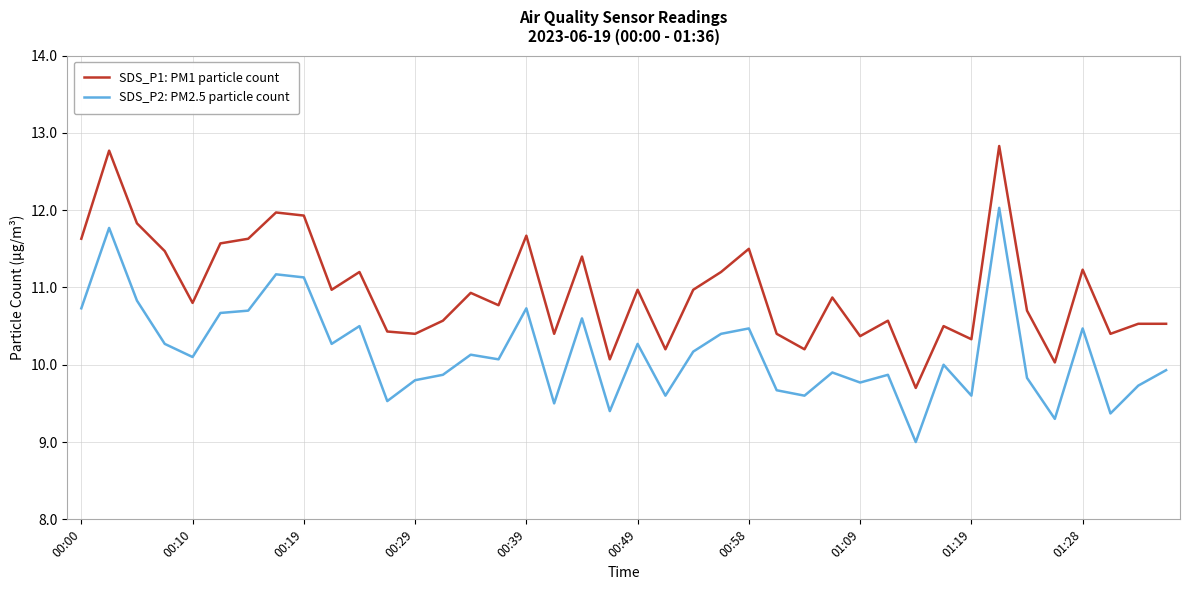

At how many categories does at least one series exceed 9?

40